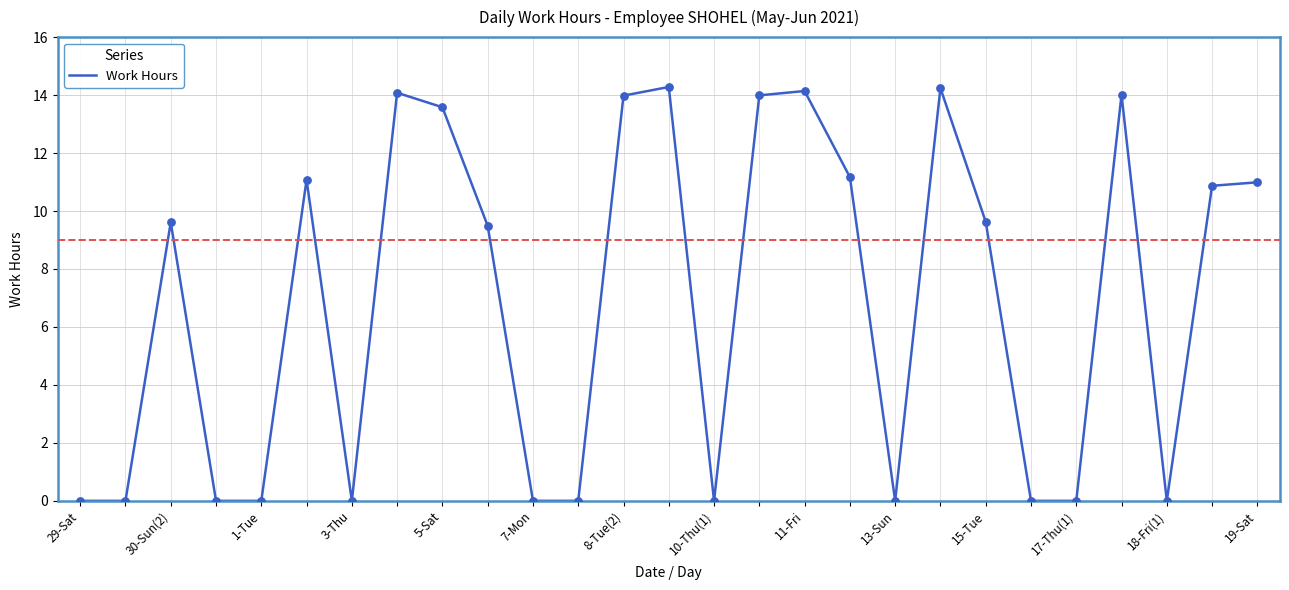

What is the difference between the maximum and minimum values?

14.3